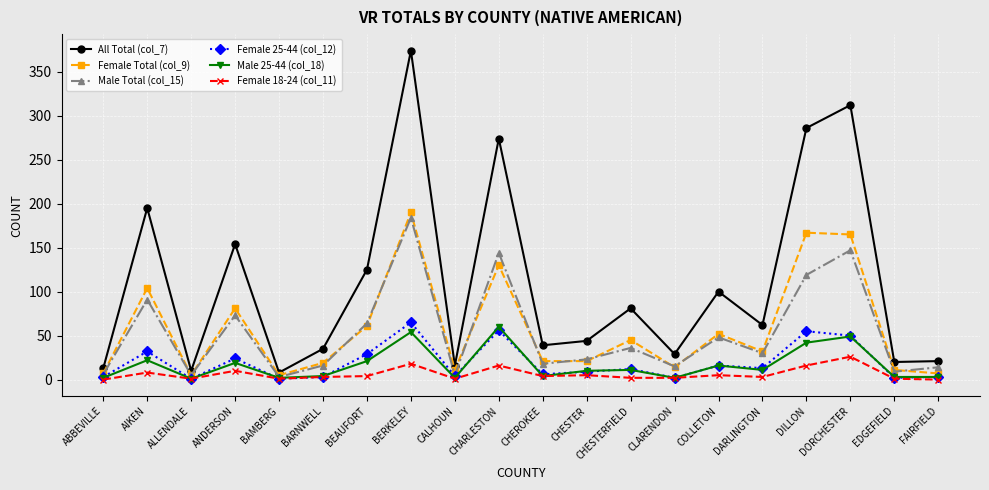

Is it true that Female 25-44 (col_12) equals 32 at AIKEN?

True